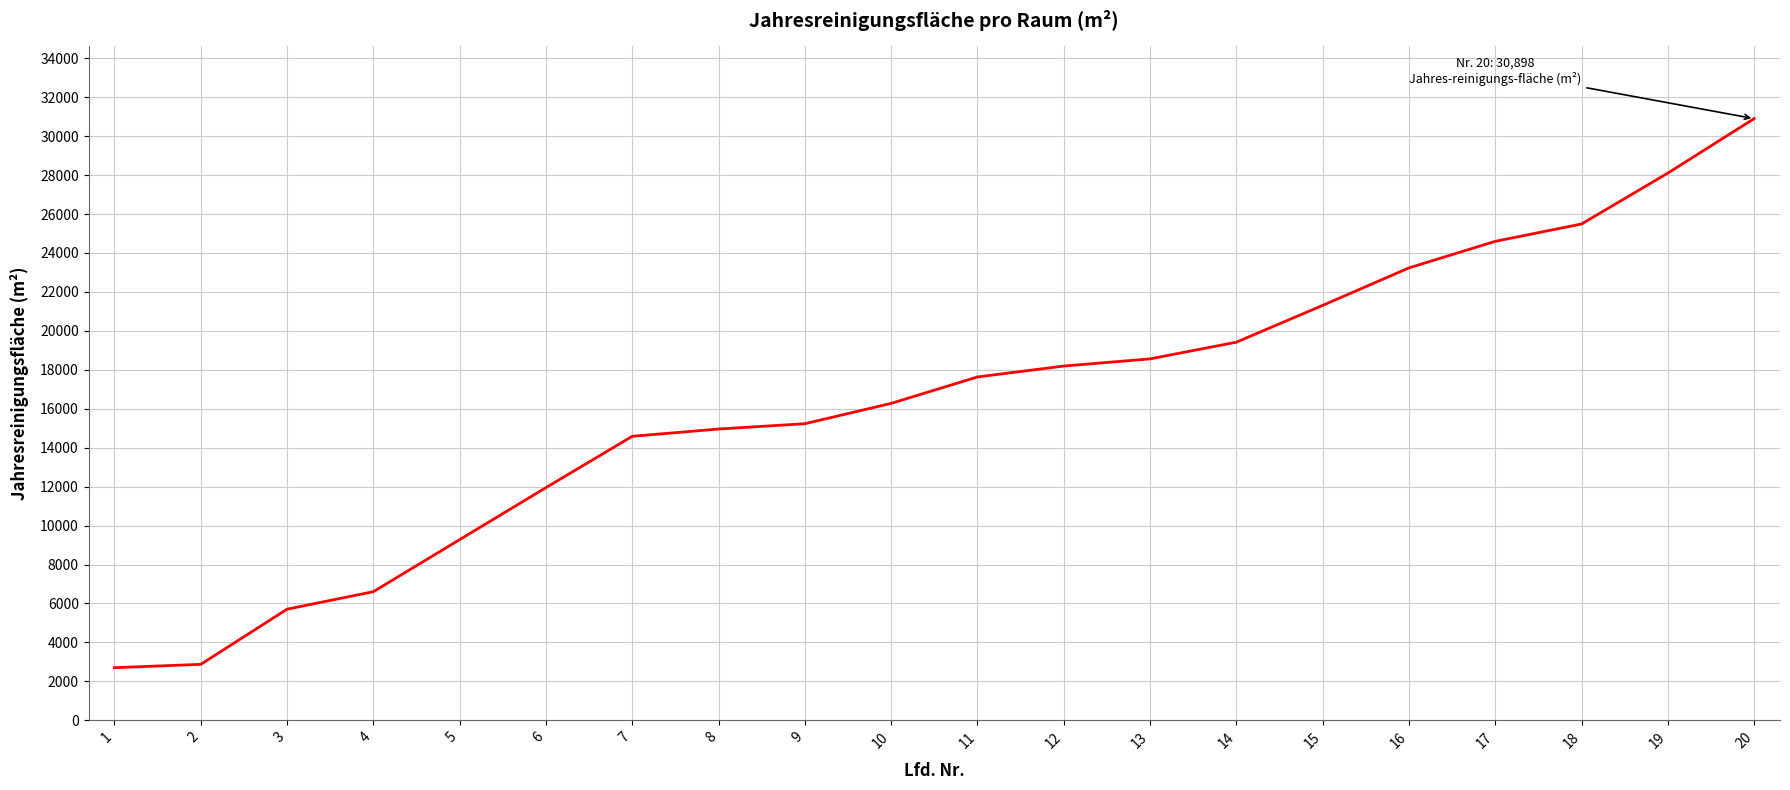

The chart shows a value of 34288.7 at 16. True or false?

False